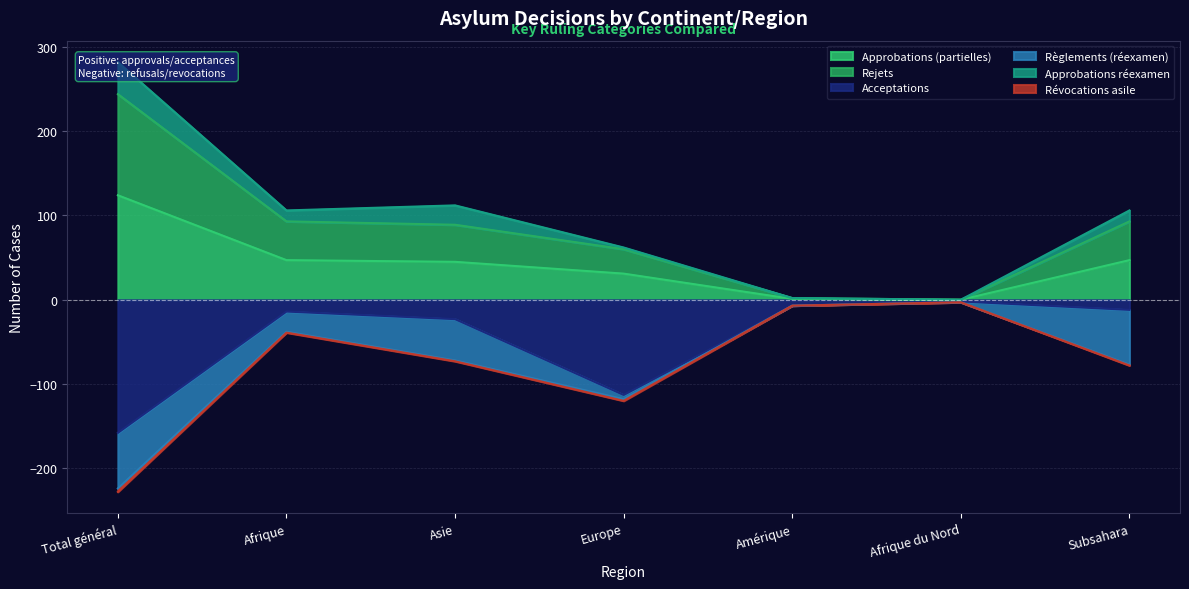

How many values in the Révocations asile series are below -73?

3